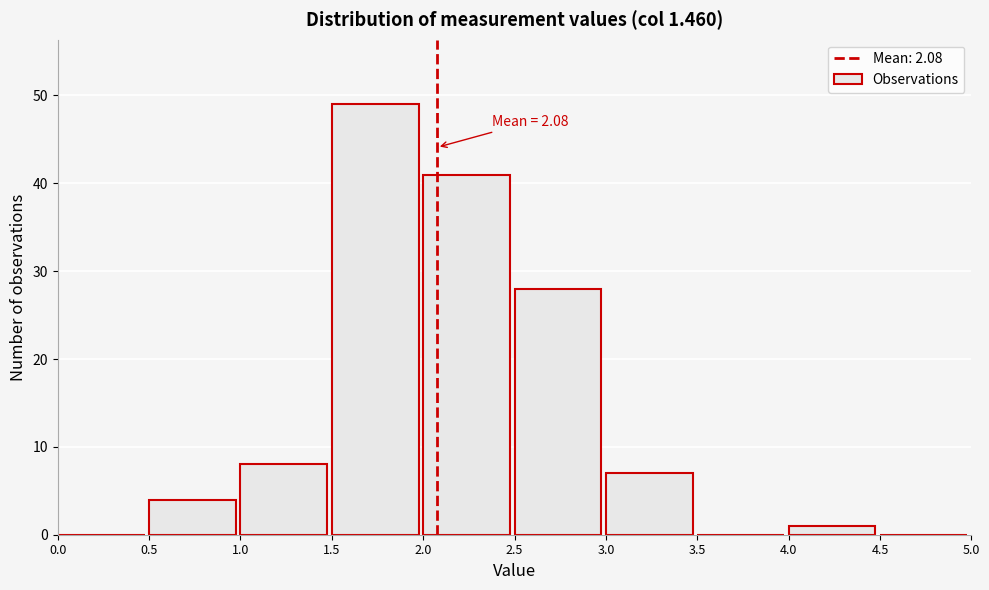

Over which range of the x-axis is the bar tallest?

1.5 to 2.0